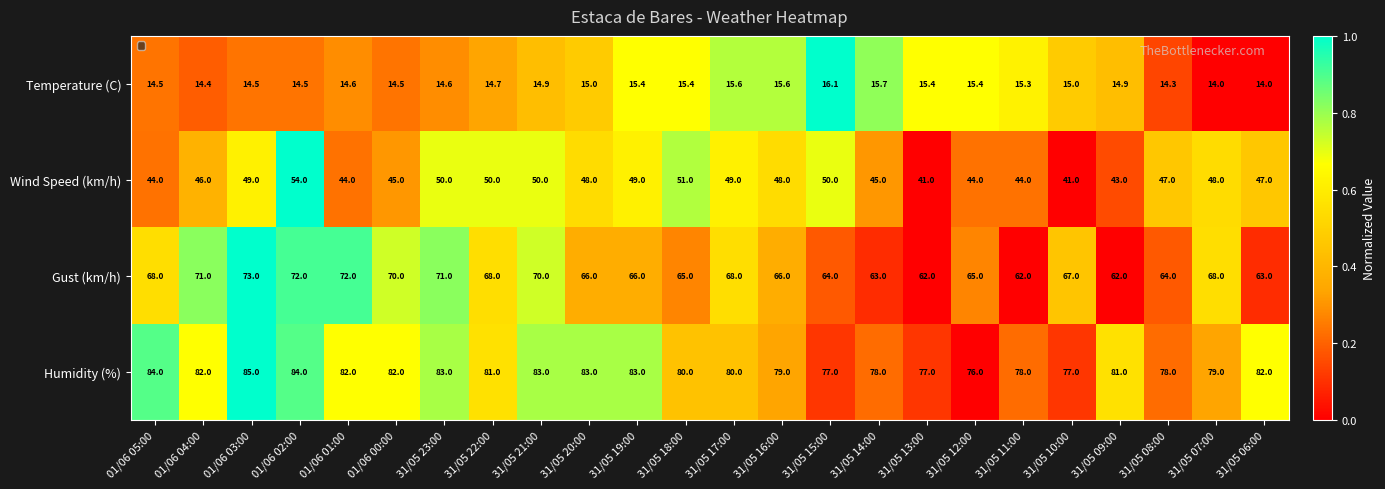

What is the average value of the Wind Speed (km/h) series?

47.0